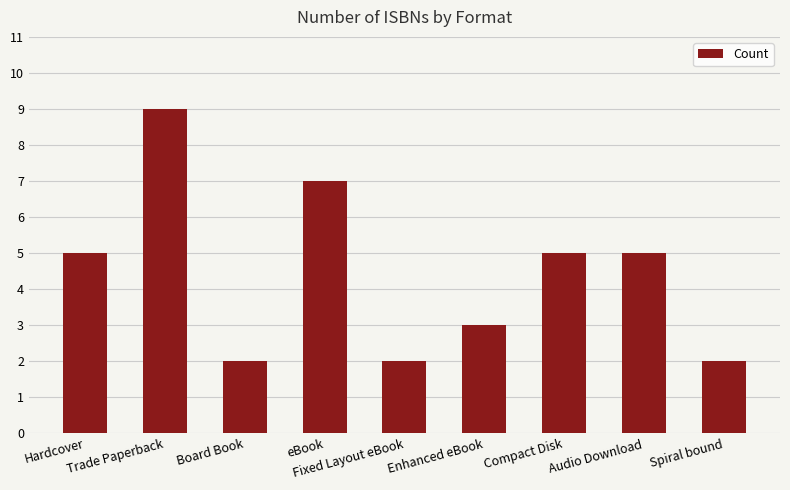

What is the greatest value displayed?

9